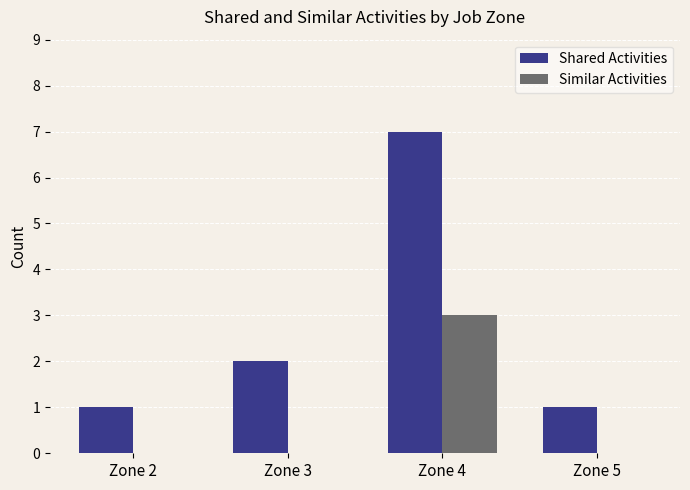

Which series has the largest total across all categories?

Shared Activities